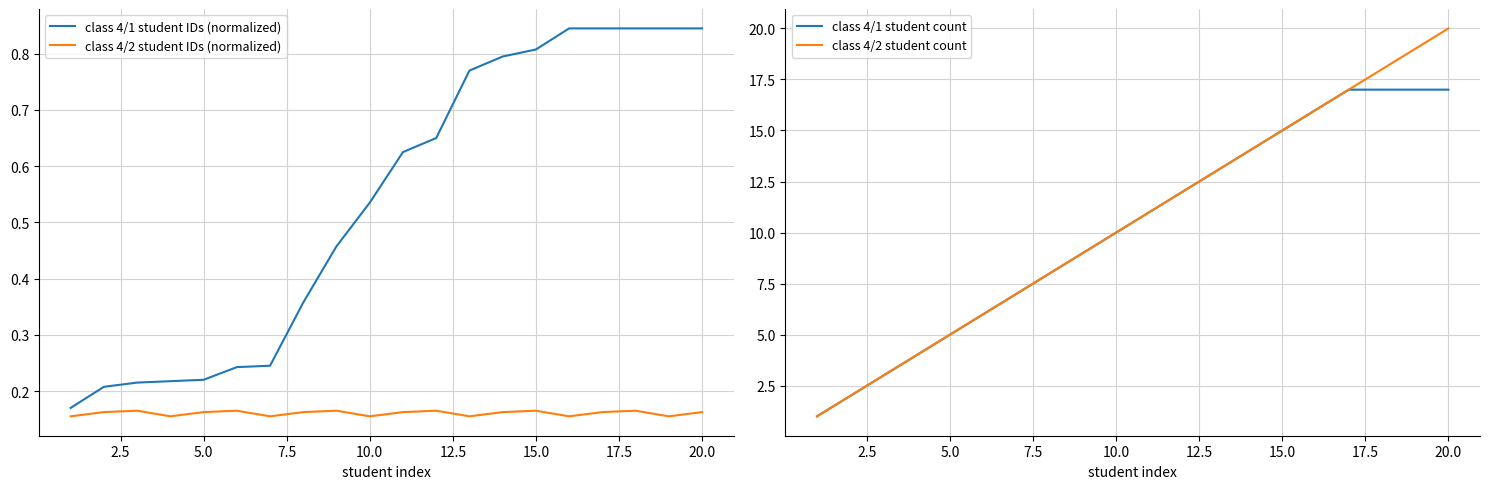

Is it true that class 4/2 student count equals 7.5 at 20.0?

False